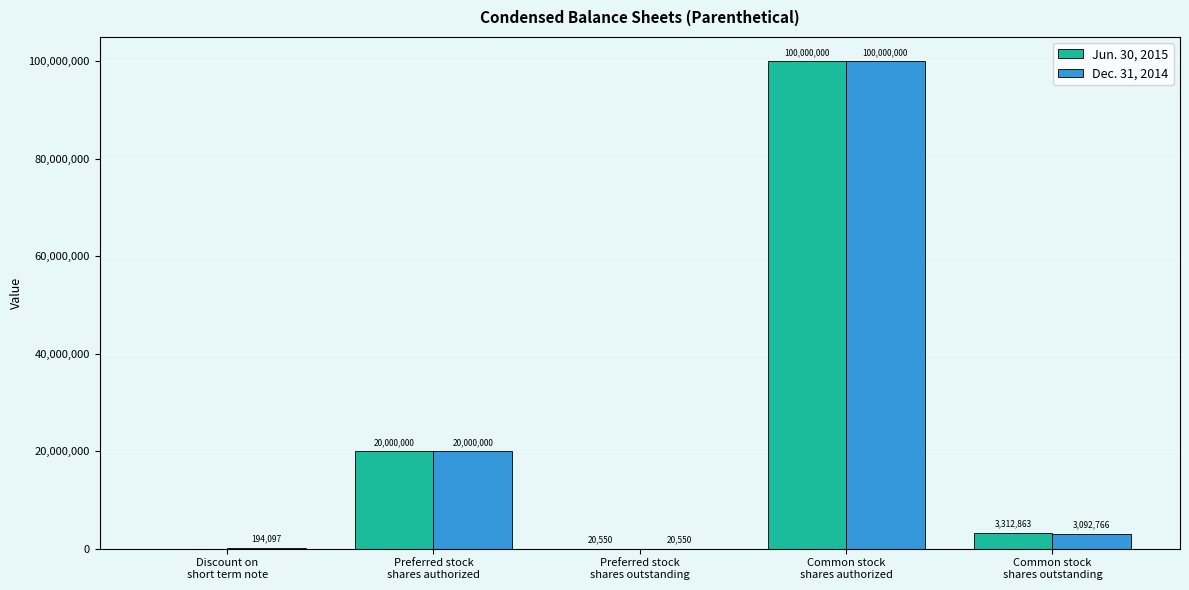

At which category is the sum across all series the highest?

Common stock
shares authorized